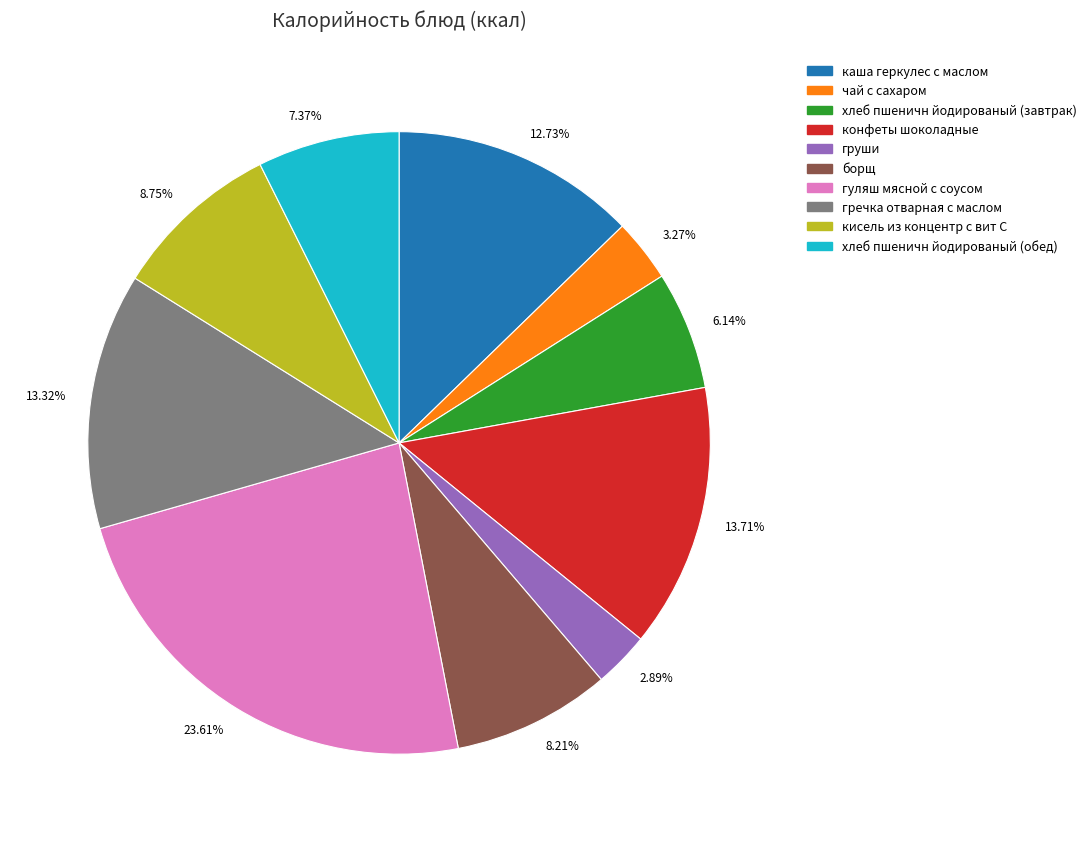

Is the sum of 3.27% and 2.89% greater than half?

No